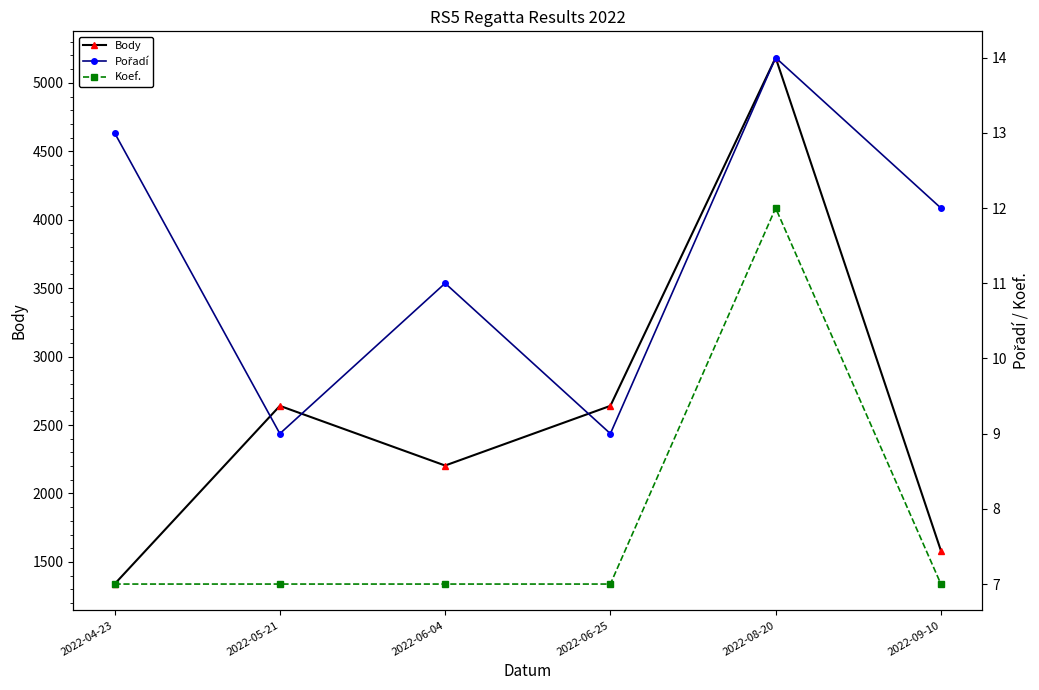

What is the maximum value for Koef.?

12